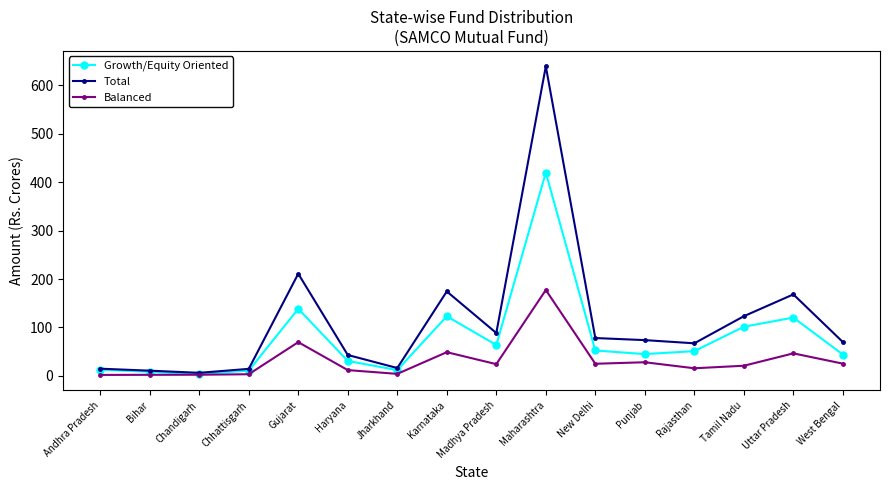

What is the sum of all Total values?

1799.2